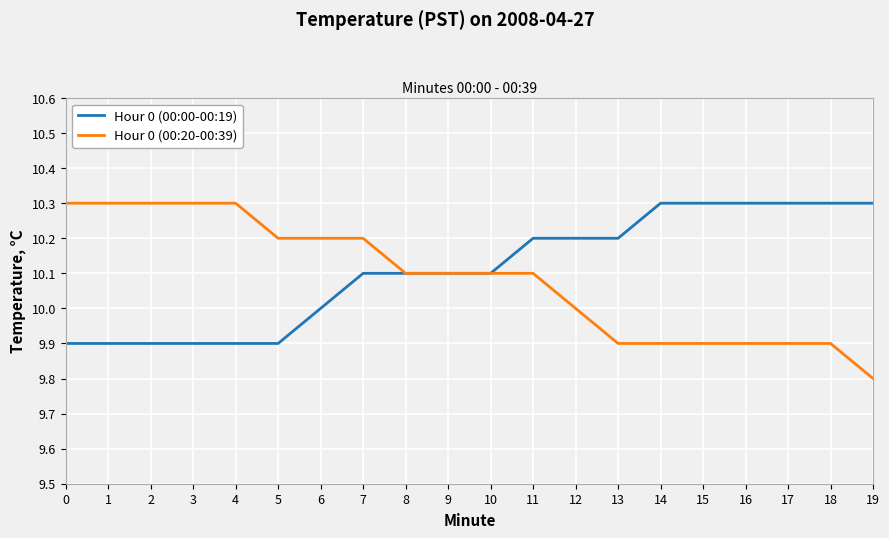

What is the total value across all series at 3?

20.2